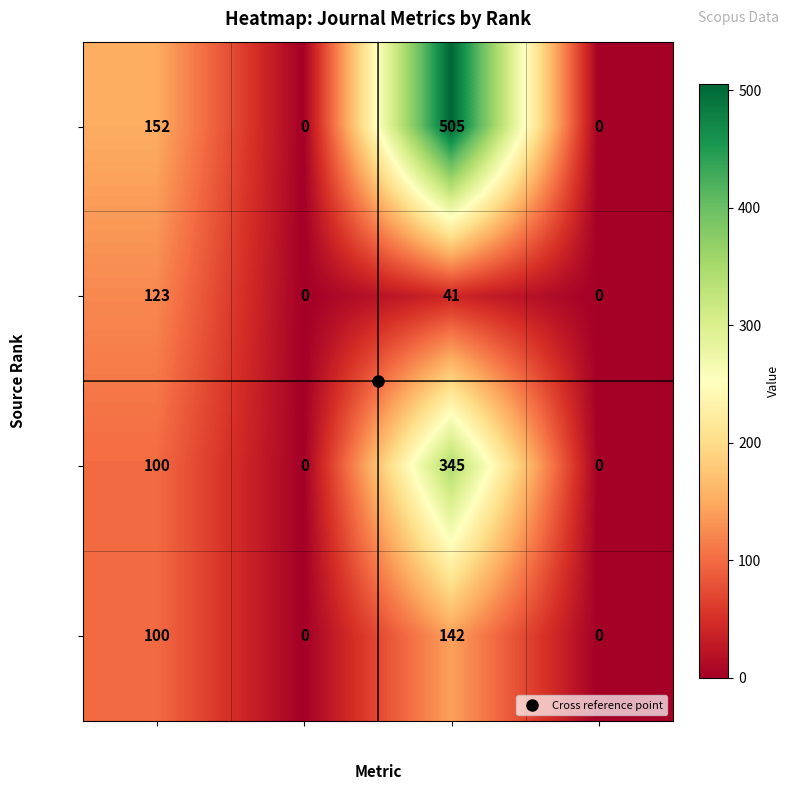

Which series has the widest spread of values?

Rank 1